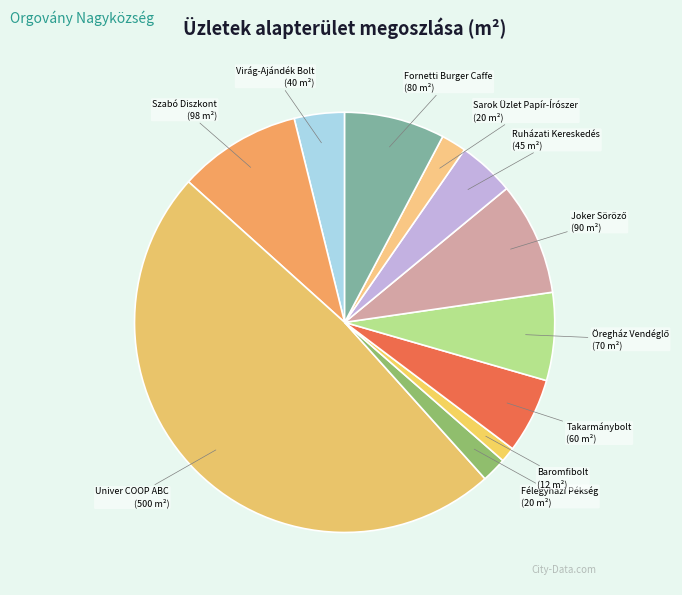

Which category has the smallest portion of the pie?

Baromfibolt